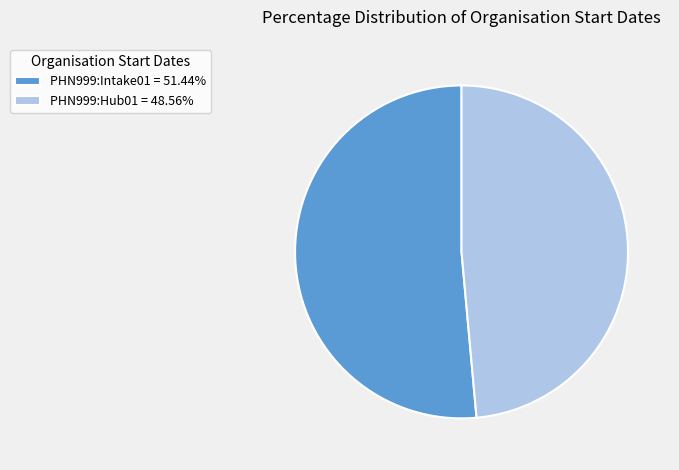

What is the ratio of the value at PHN999:Intake01 = 51.44% to the value at PHN999:Hub01 = 48.56%?

1.1